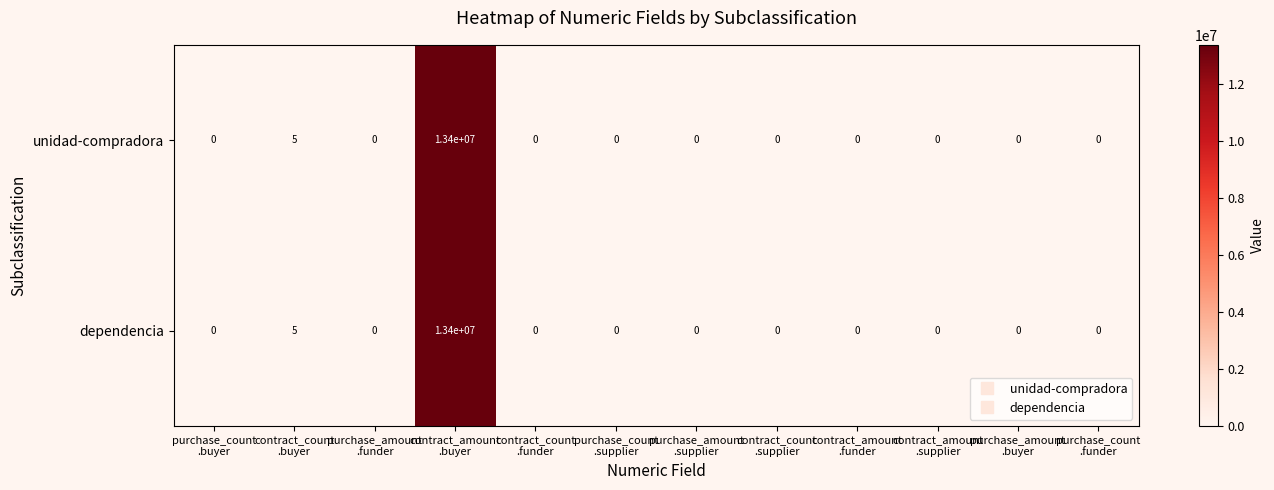

What is the sum of all unidad-compradora values?

13400005